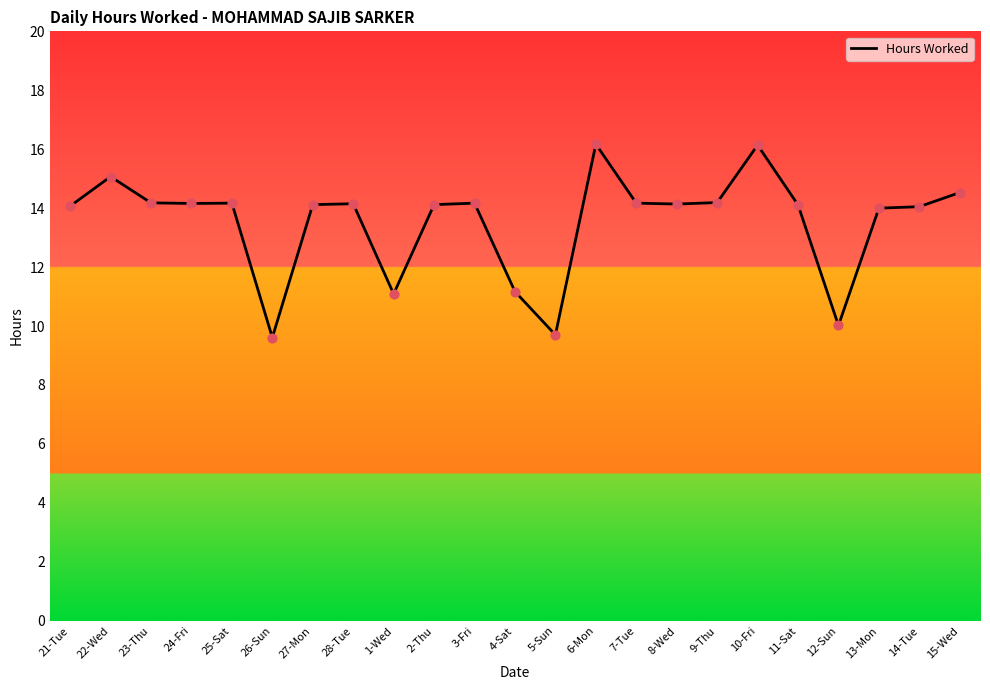

What is the change in value from 28-Tue to 6-Mon?

+2.0